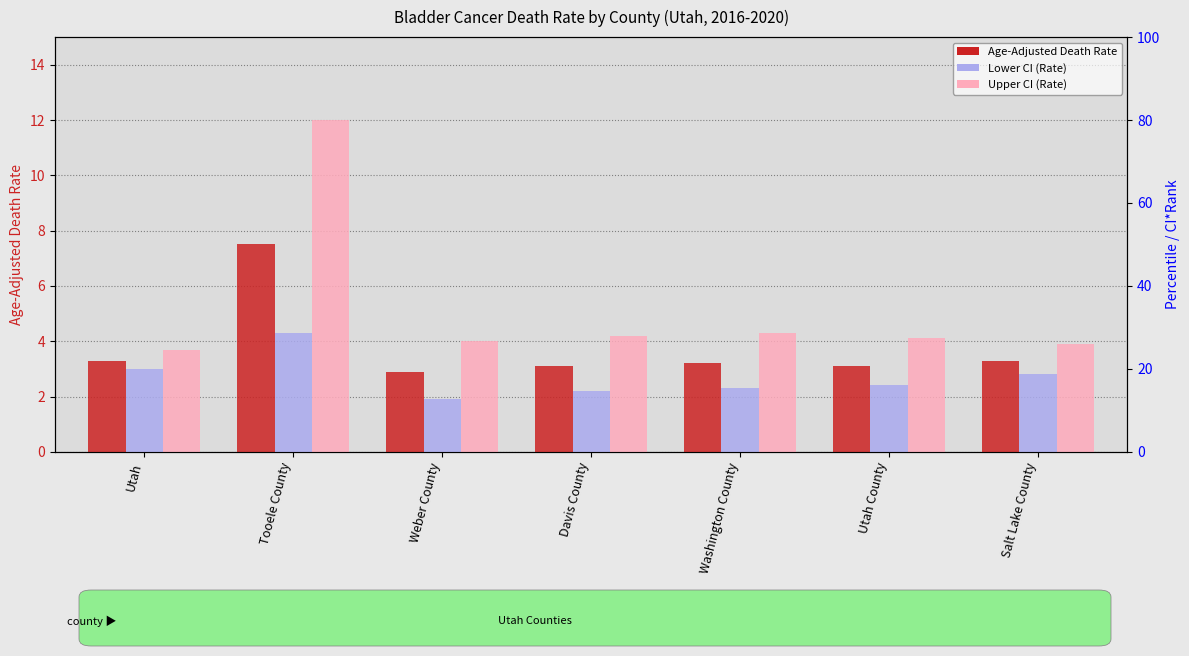

Read the Lower CI (Rate) value at Washington County.

2.3